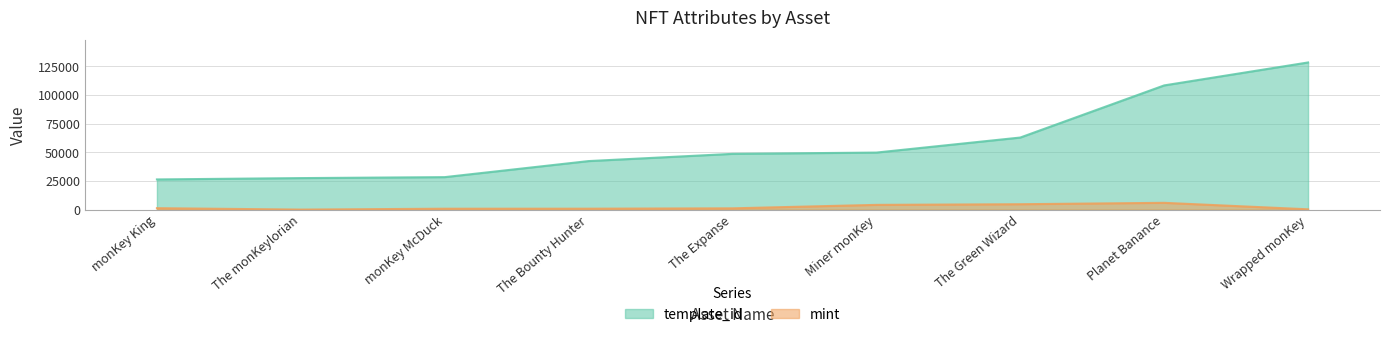

Reading right to left, list all the values displayed in this chart.

template_id: 128521	108484	62974	49849	48730	42421	28405	27563	26402
mint: 320	5976	4760	4187	1171	864	842	75	1306